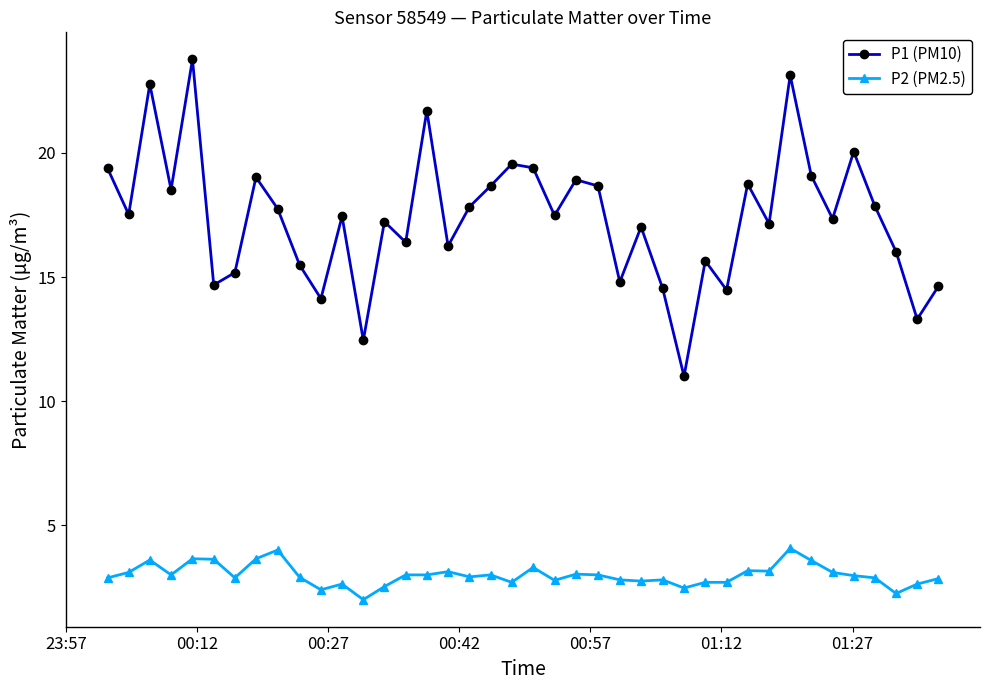

True or false: P2 (PM2.5) and P1 (PM10) intersect in this chart.

False